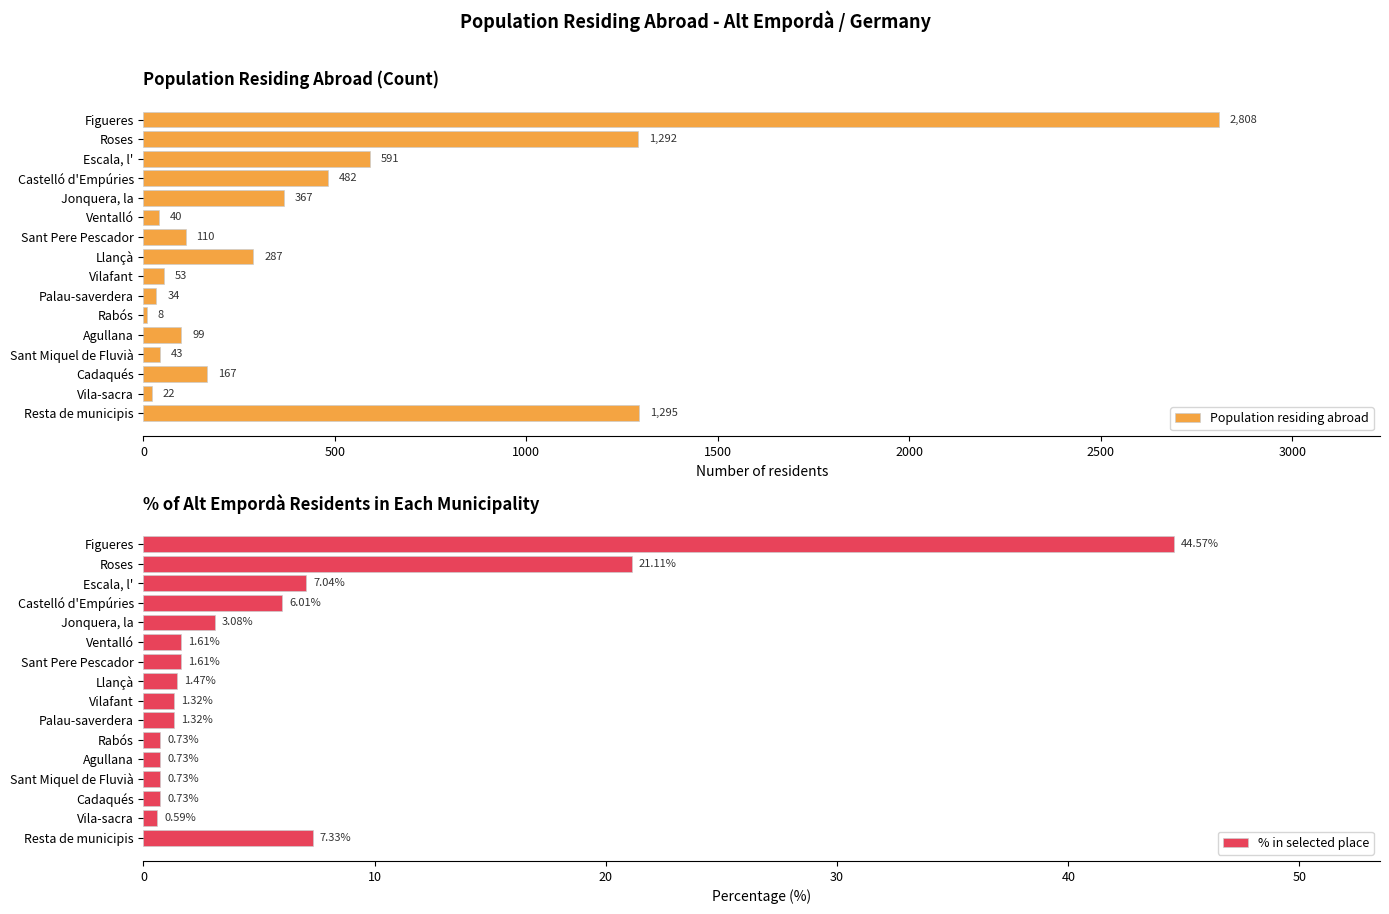

The value of Population residing abroad at Ventalló is 40. True or false?

True